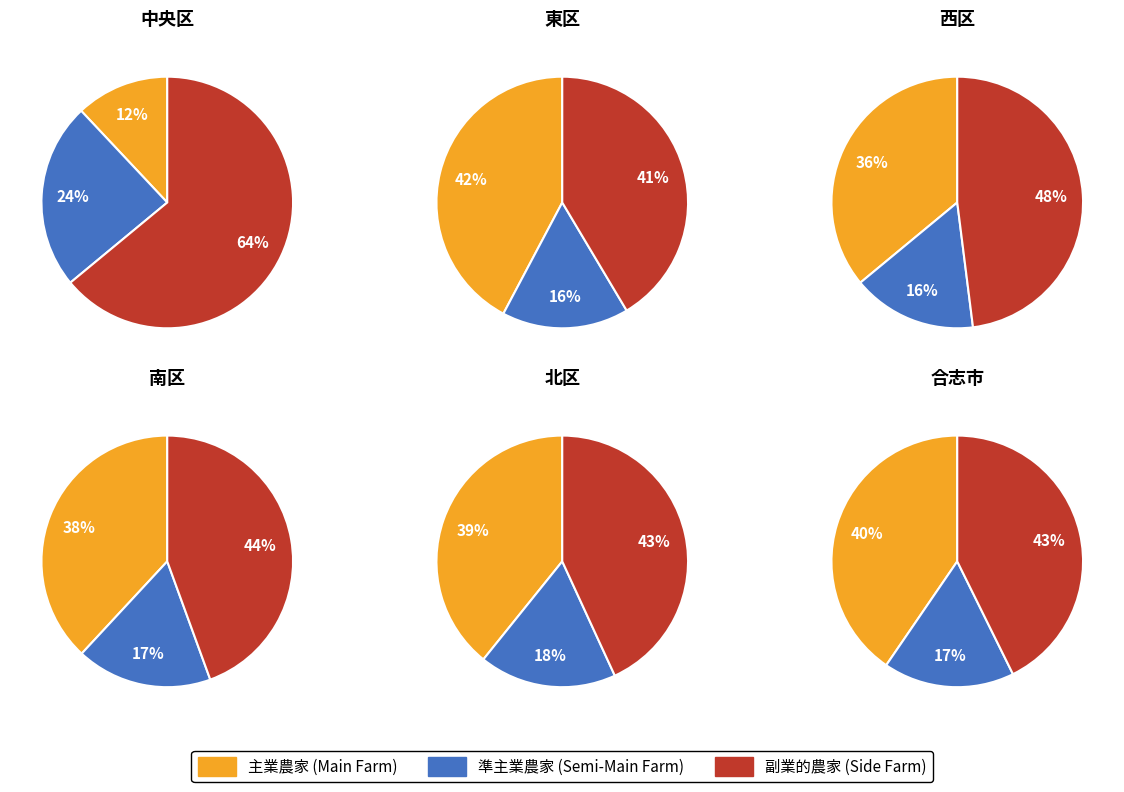

At 5, list the series in order from largest to smallest.

副業的農家, 主業農家, 準主業農家